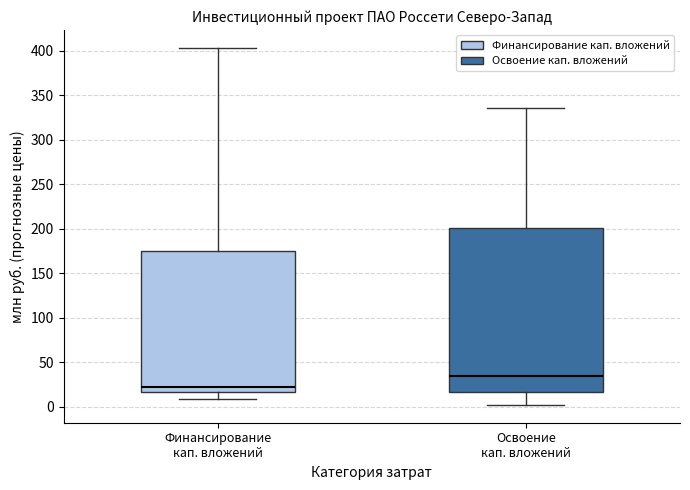

Reading left to right, transcribe this box plot: for each box, give where its median line is, the range the box spans, and where its two whiskers end, as read against the y-axis. The values are not printed on the chart, so give them approximately, as read against the axis.

Финансирование кап. вложений: median 20, box 15 to 175, whiskers 10 to 405
Освоение кап. вложений: median 35, box 15 to 200, whiskers 0 to 335